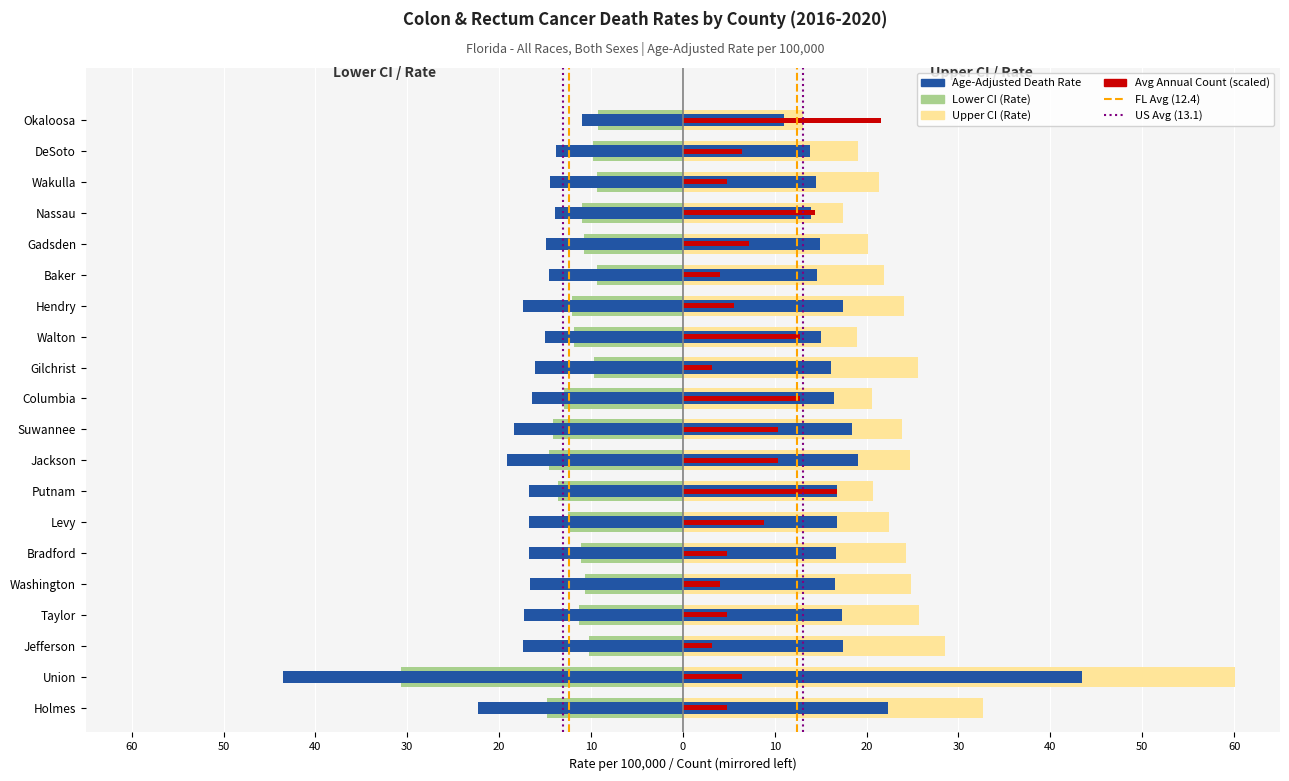

How many values in the Age-Adjusted Death Rate series exceed -16?

7